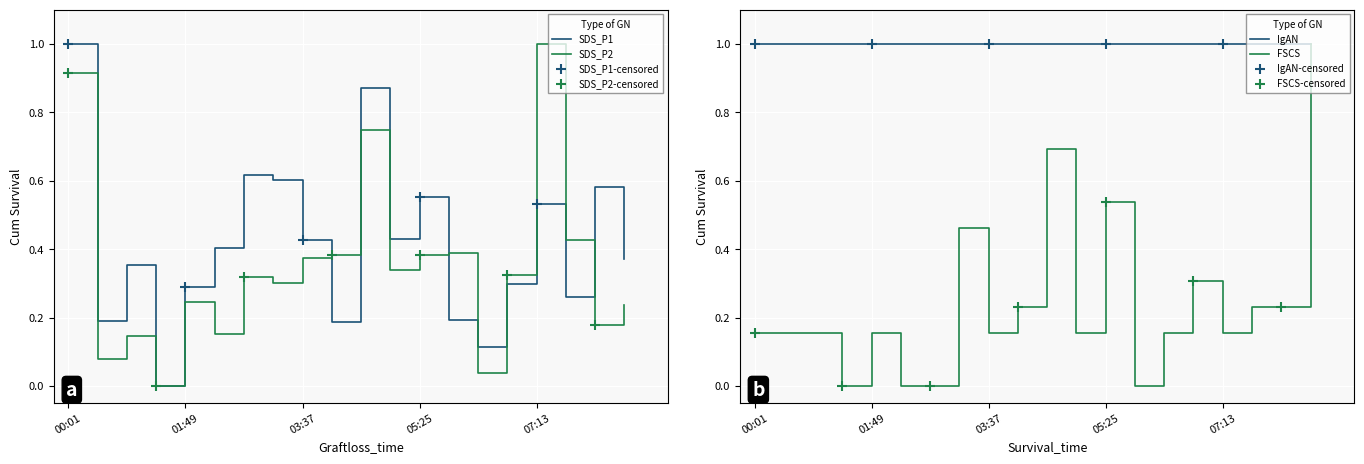

Which series has the largest Y range (max minus min)?

SDS_P1